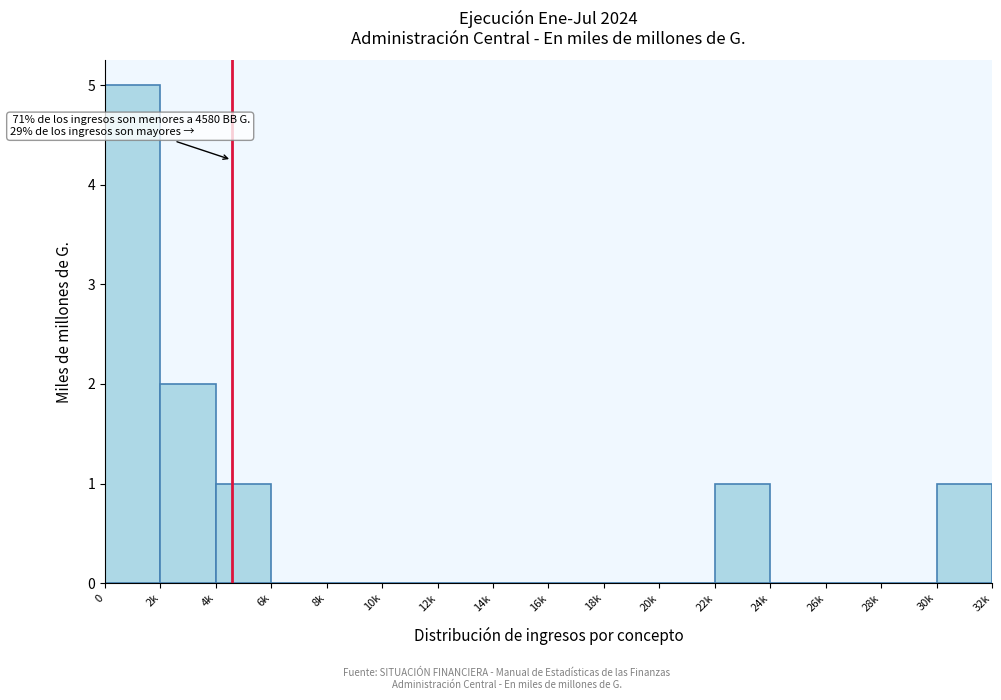

Reading left to right, what are all the values shown in this chart?

0=5	2k=2	4k=1	6k=0	8k=0	10k=0	12k=0	14k=0	16k=0	18k=0	20k=0	22k=1	24k=0	26k=0	28k=0	30k=1